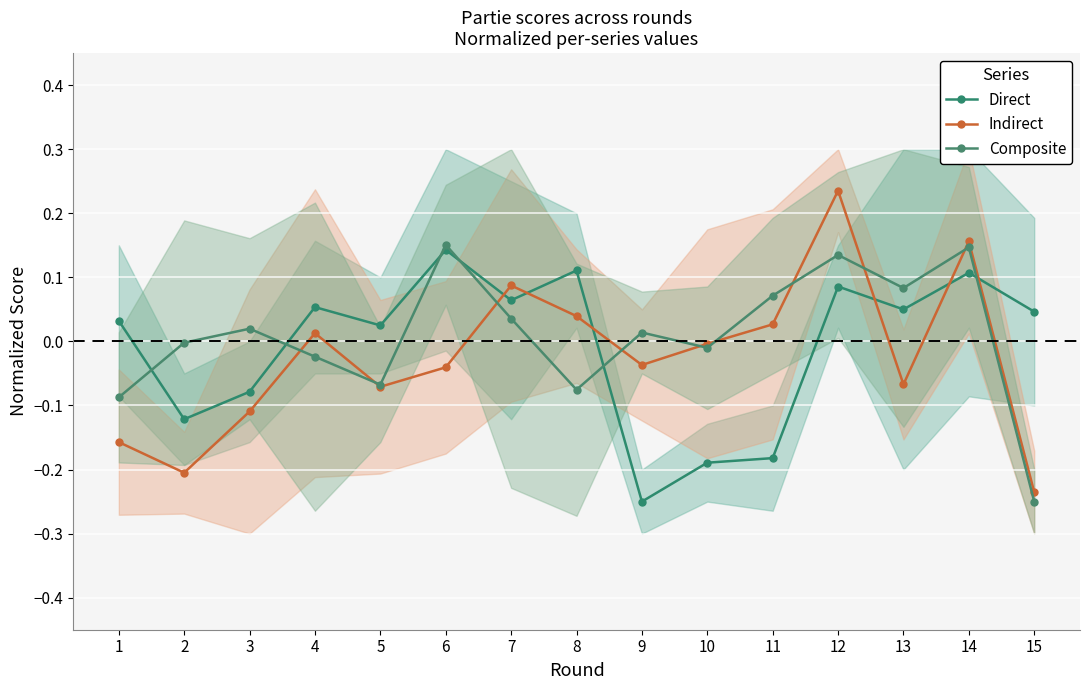

How many interior local peaks does the Composite series have?

5